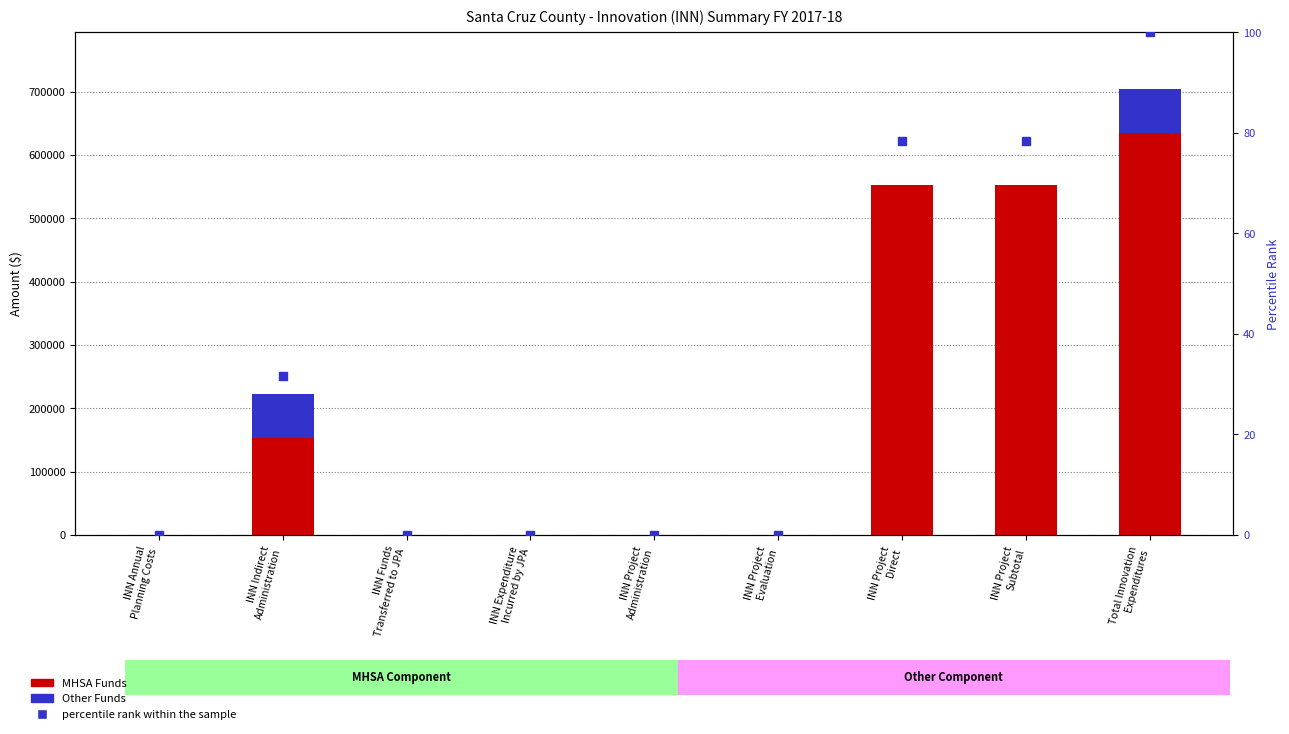

Which series reaches the minimum Y coordinate?

MHSA Funds